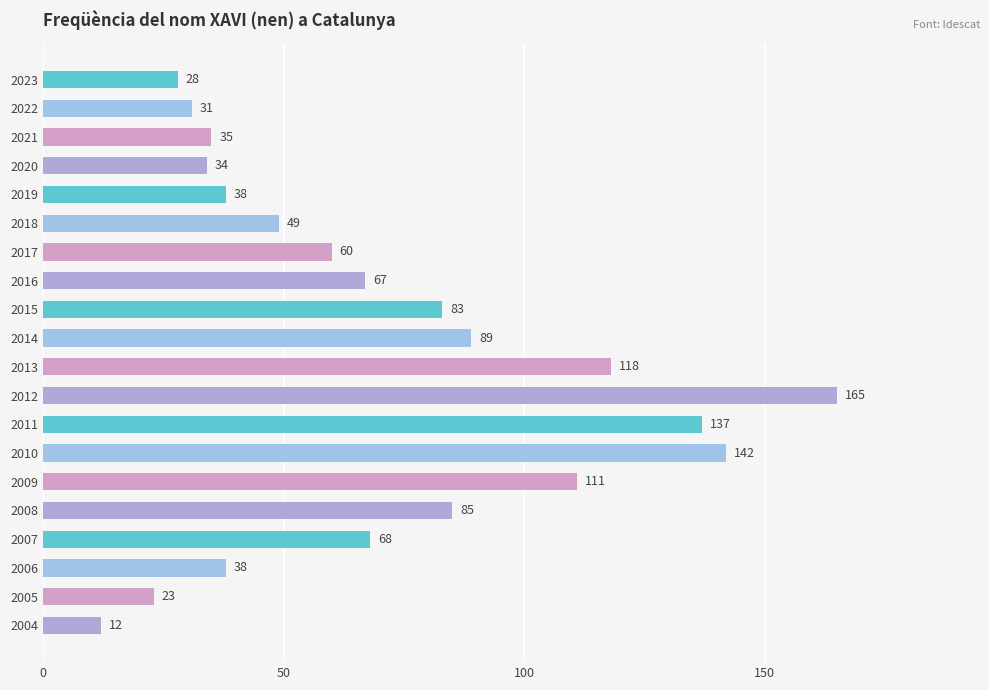

Which has a higher value, 2014 or 2016?

2014